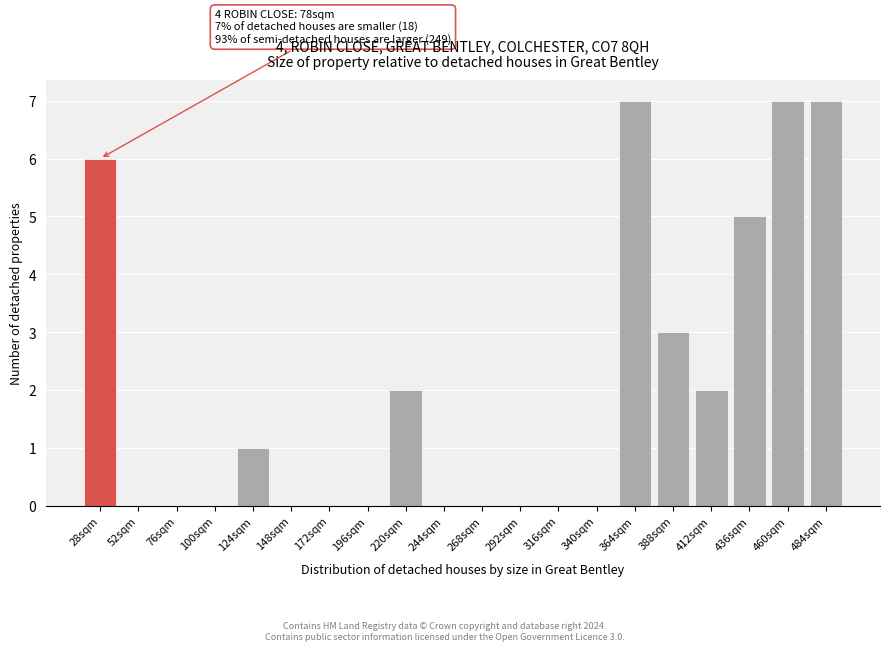

Reading left to right, extract all data points from this chart.

28sqm=6	52sqm=0	76sqm=0	100sqm=0	124sqm=1	148sqm=0	172sqm=0	196sqm=0	220sqm=2	244sqm=0	268sqm=0	292sqm=0	316sqm=0	340sqm=0	364sqm=7	388sqm=3	412sqm=2	436sqm=5	460sqm=7	484sqm=7